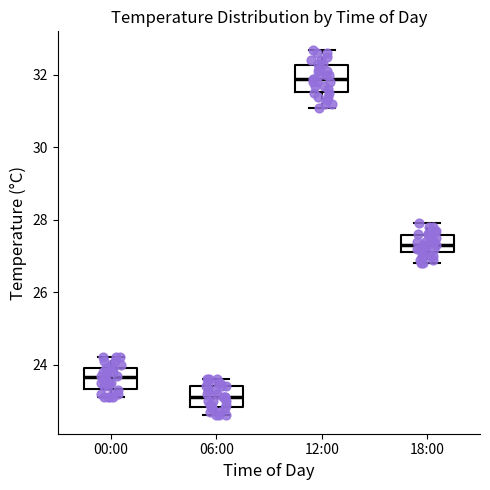

Reading left to right, transcribe this box plot: for each box, give where its median line is, the range the box spans, and where its two whiskers end, as read against the y-axis. The values are not printed on the chart, so give them approximately, as read against the axis.

00:00: median 23.6, box 23.4 to 24.0, whiskers 23.2 to 24.2
06:00: median 23.2, box 22.8 to 23.4, whiskers 22.6 to 23.6
12:00: median 32.0, box 31.6 to 32.2, whiskers 31.2 to 32.8
18:00: median 27.4, box 27.2 to 27.6, whiskers 26.8 to 28.0